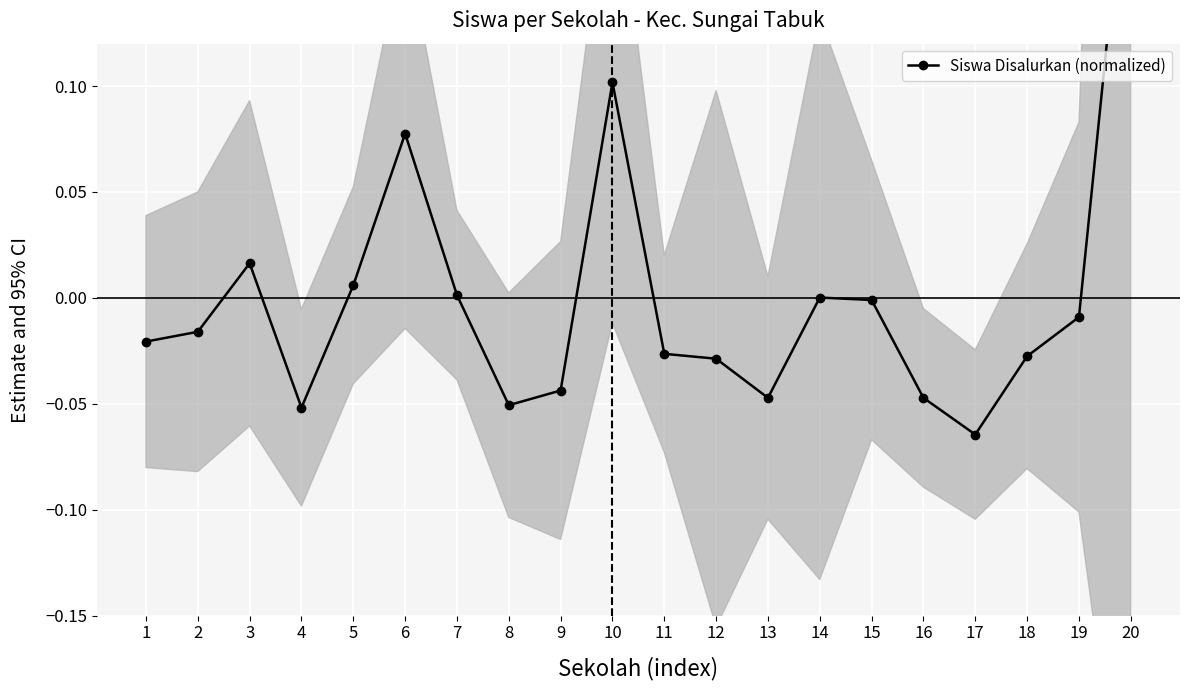

Reading right to left, transcribe all the data shown in this chart.

0.2	-0.0	-0.0	-0.1	-0.0	-0.0	0.0	-0.0	-0.0	-0.0	0.1	-0.0	-0.1	0.0	0.1	0.0	-0.1	0.0	-0.0	-0.0